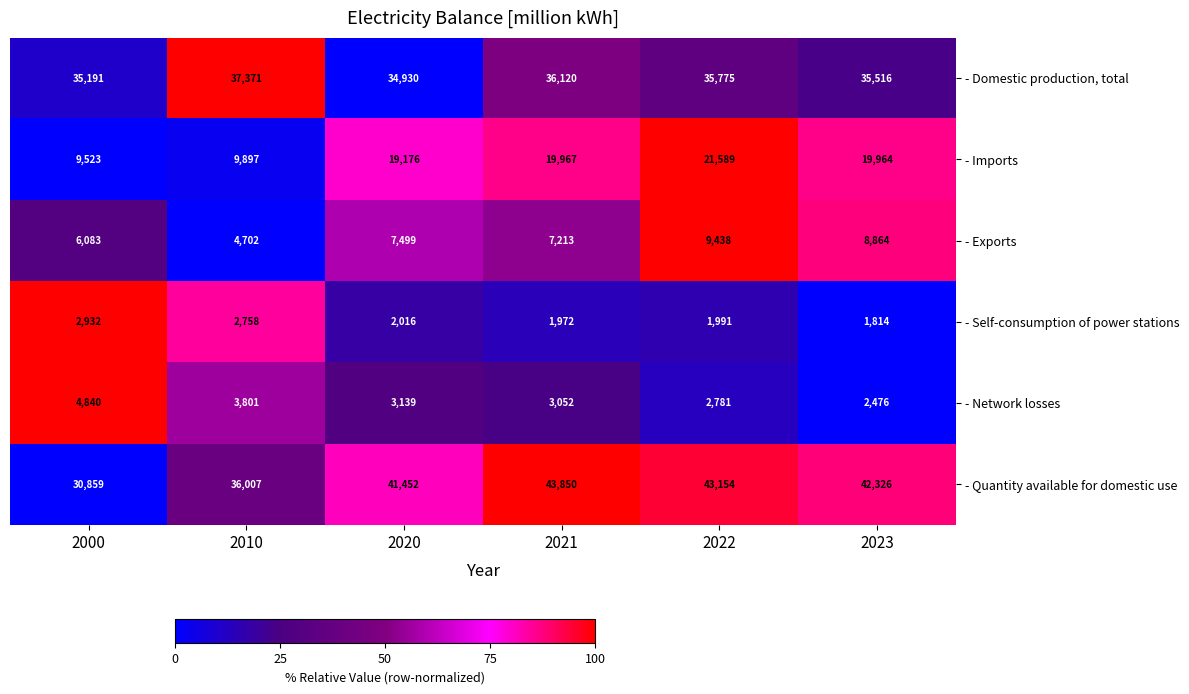

Is it true that - Imports equals 9897 at 2010?

True